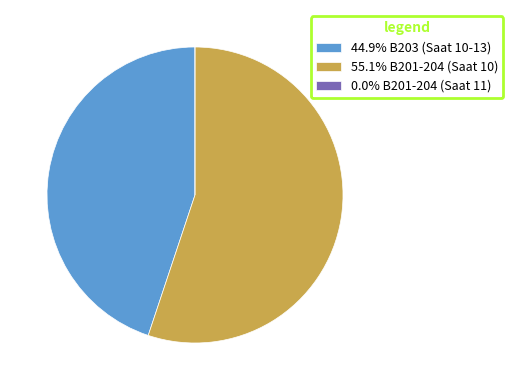

Does 55.1% B201-204 (Saat 10) represent more than half of the total?

Yes